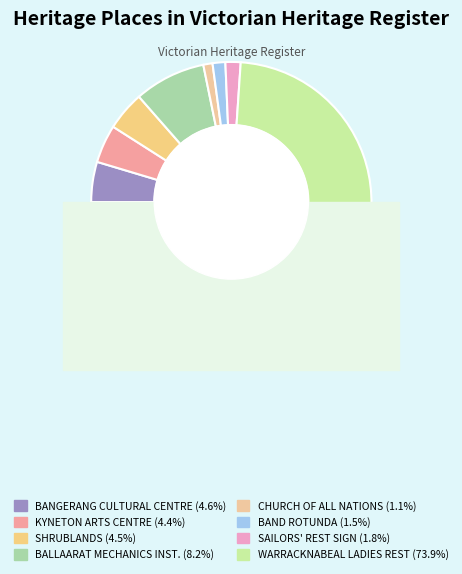

The KYNETON ARTS CENTRE slice represents 18% of the pie. True or false?

False